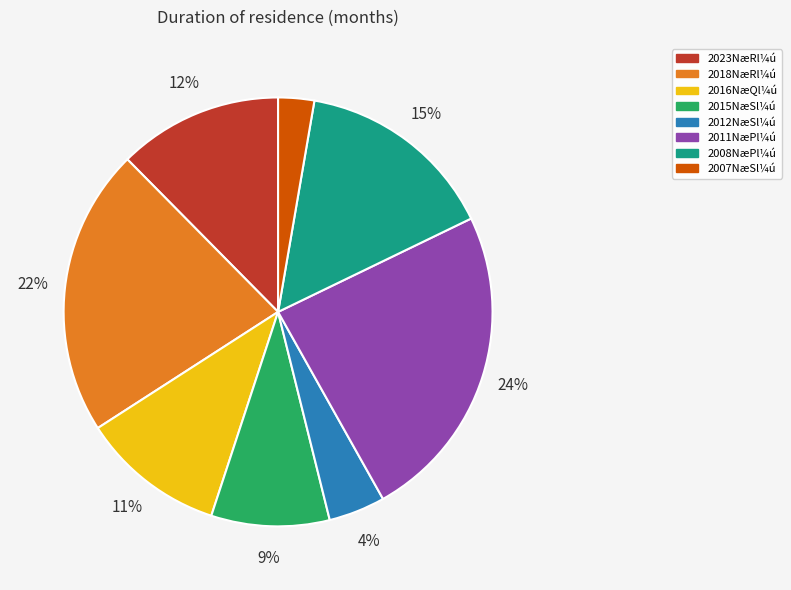

To the nearest percent, what is the difference between the largest and smallest slice percentages?

21%